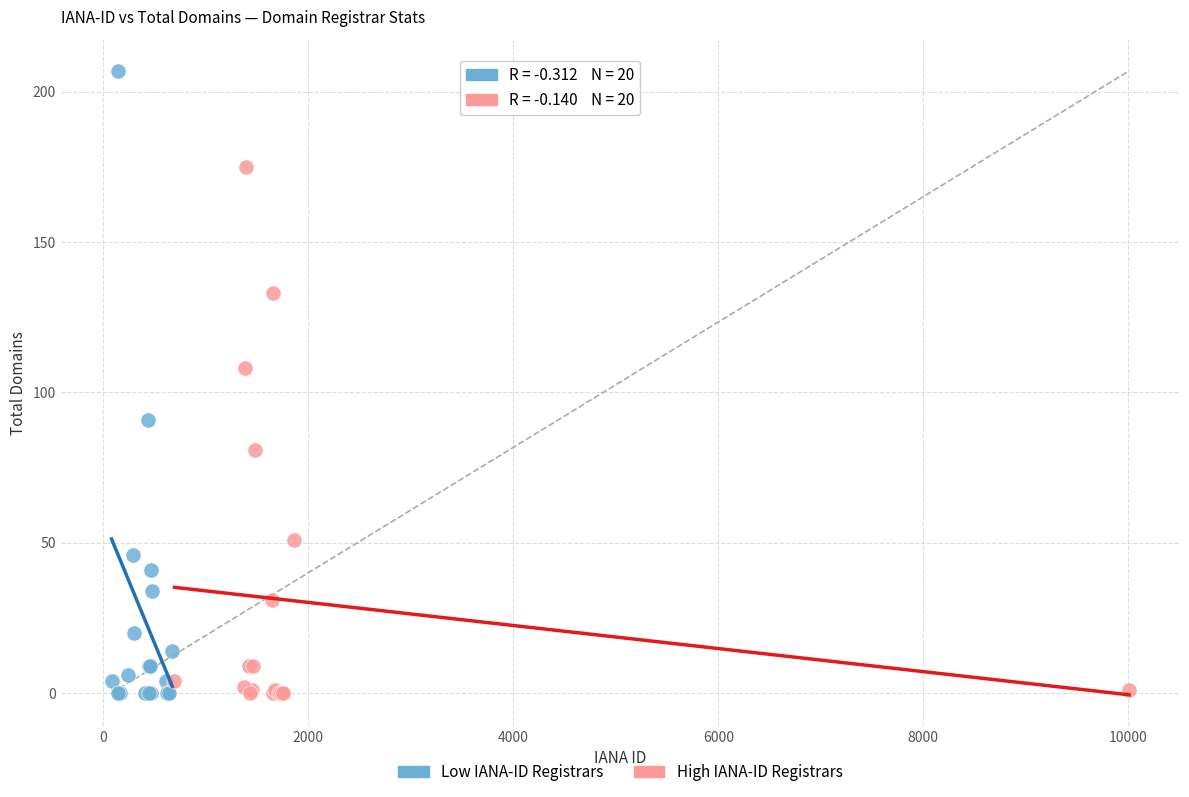

Which series has the largest Y range (max minus min)?

Low IANA-ID Registrars